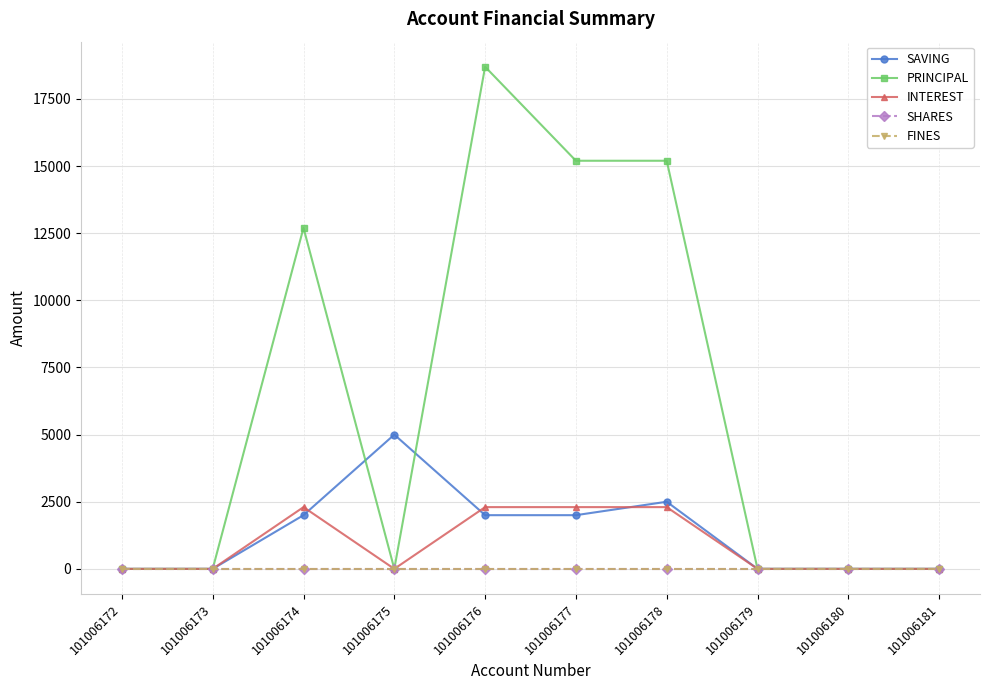

Does the chart have visible grid lines?

Yes